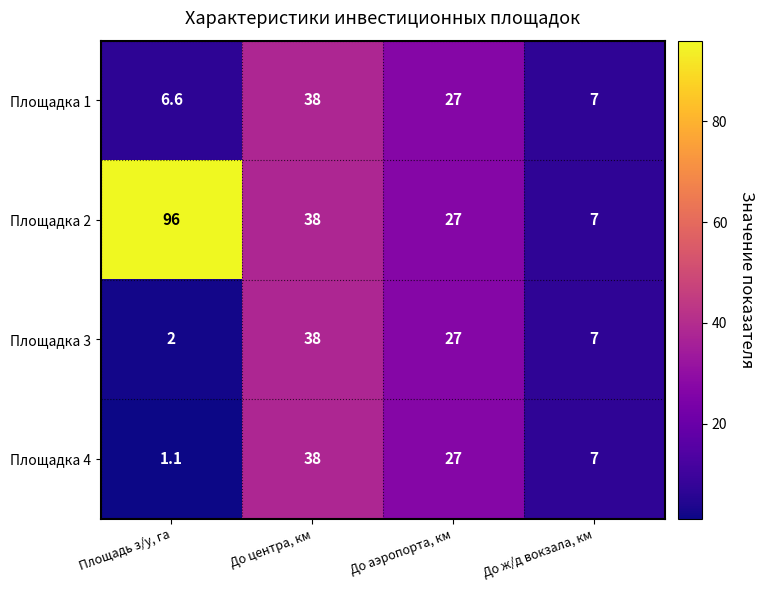

What is the greatest value displayed?

96.0